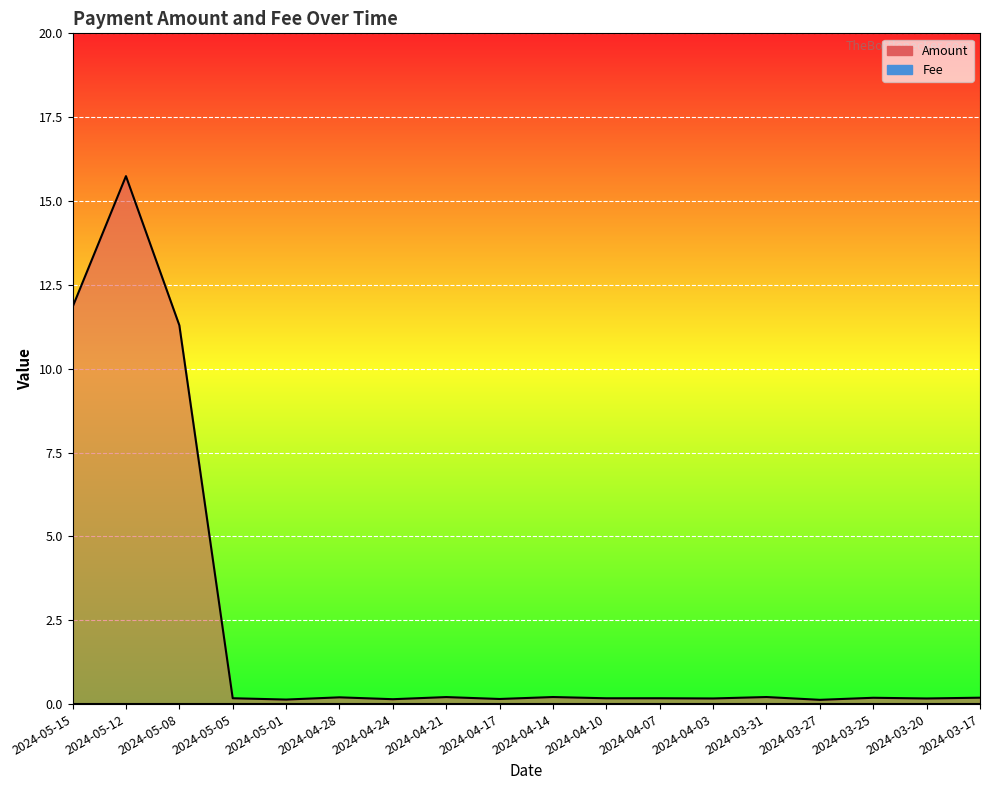

What is the minimum value shown in the chart?

0.1